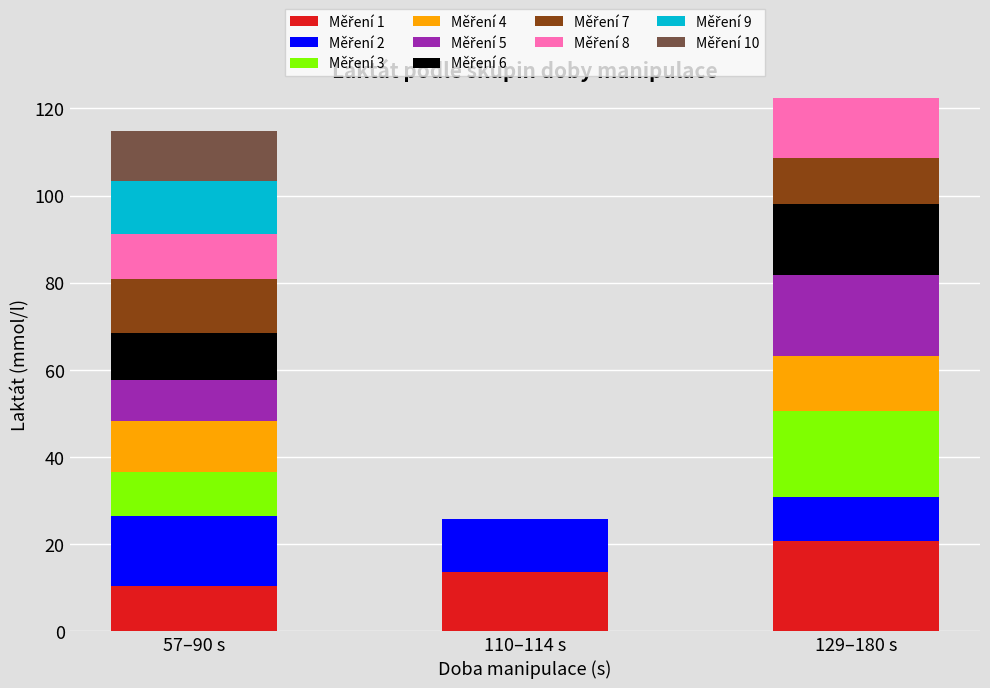

What is the total value across all series at 129–180 s?

122.4